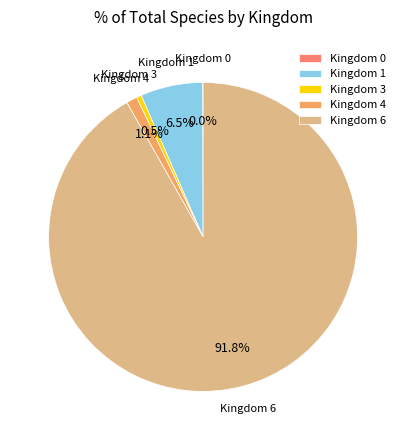

What percentage do Kingdom 1 and Kingdom 3 together represent?

7.0%